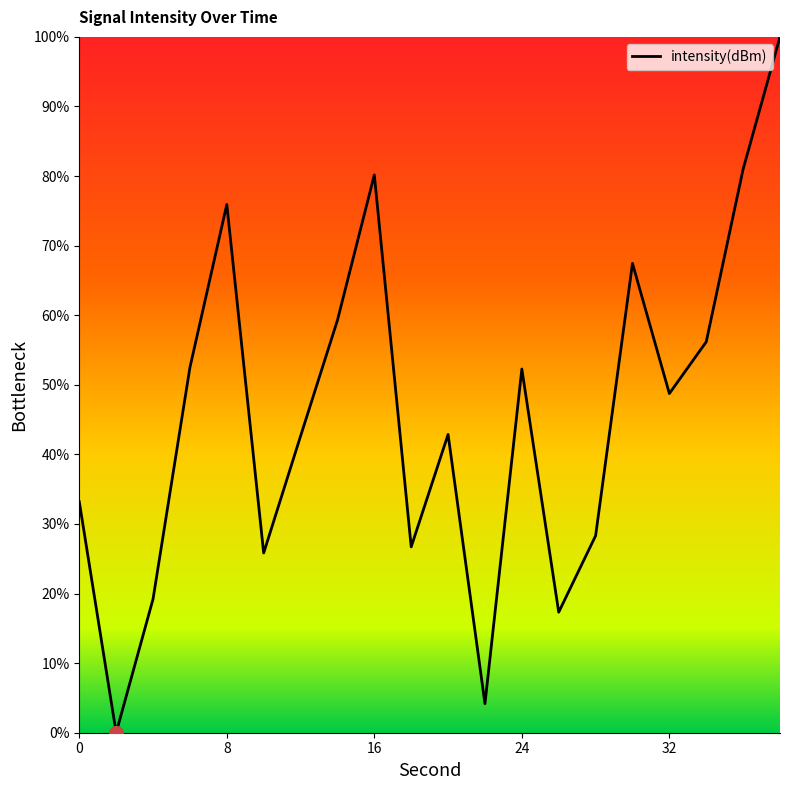

What is the difference between the maximum and minimum values?

100.0